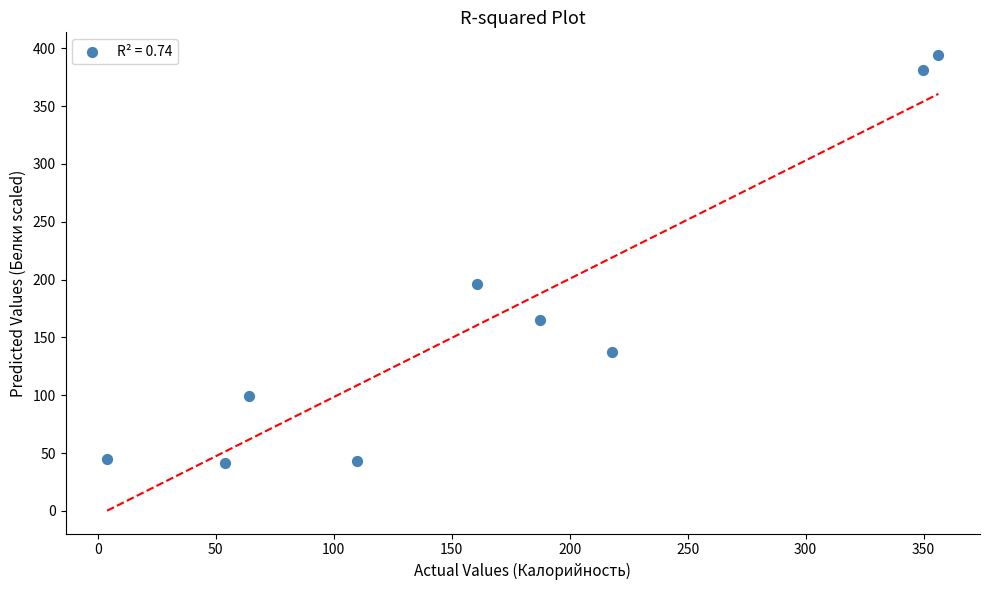

What Y value in the scatter plot is closest to 217?

196.0